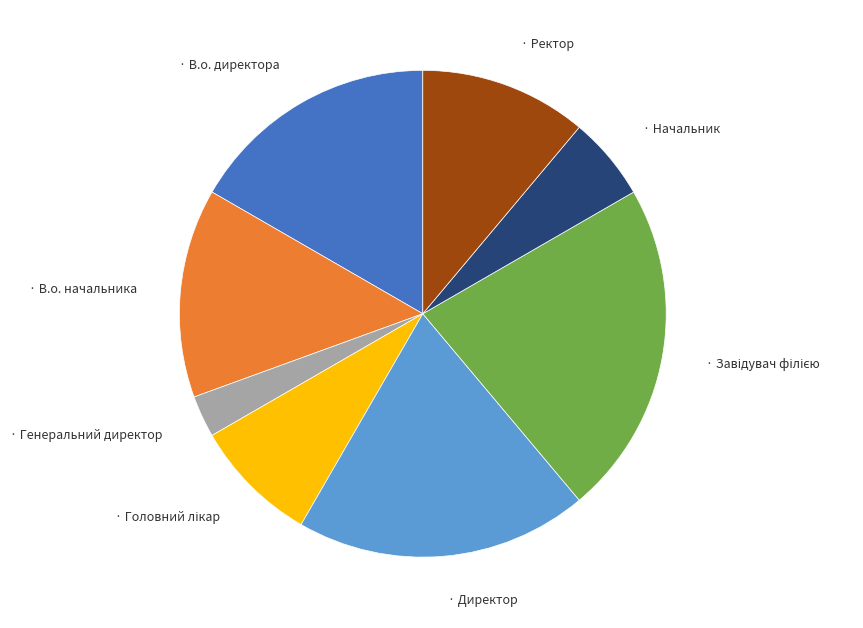

Is there a majority slice in this chart?

No